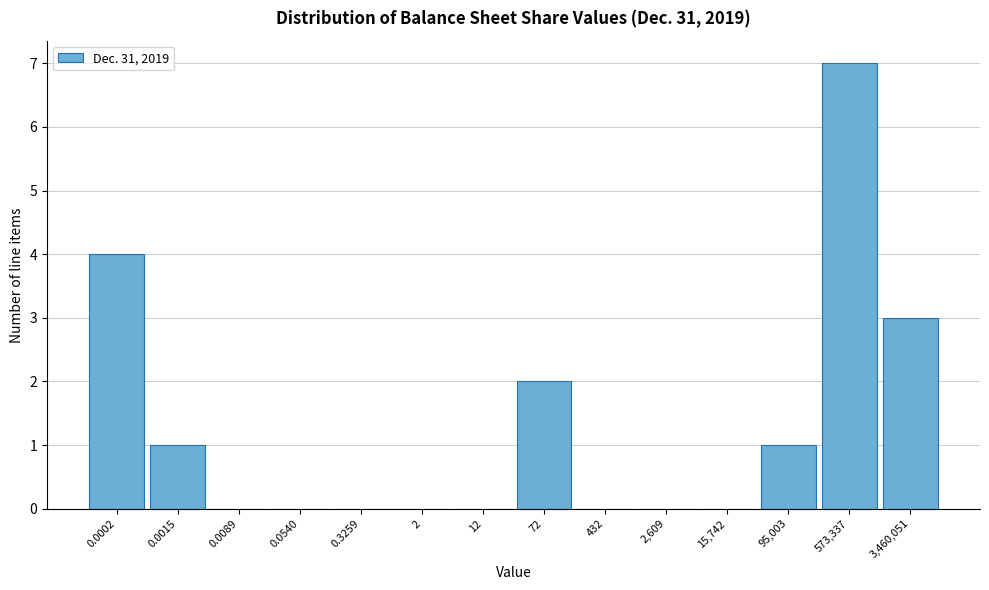

Reading left to right, what are all the values shown in this chart?

0.0002=4	0.0015=1	0.0089=0	0.0540=0	0.3259=0	2=0	12=0	72=2	432=0	2,609=0	15,742=0	95,003=1	573,337=7	3,460,051=3